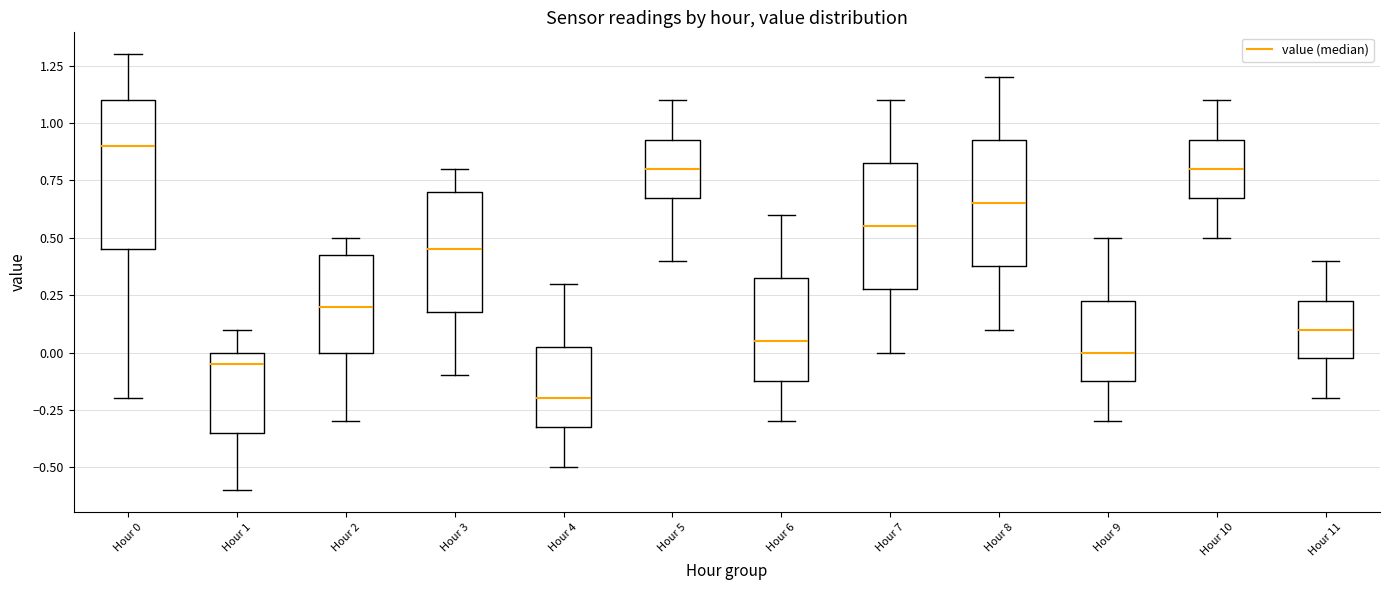

Where does the upper whisker of the box for Hour 0 end on the y-axis? The values are not printed on the chart, so give them approximately, as read against the axis.

1.30